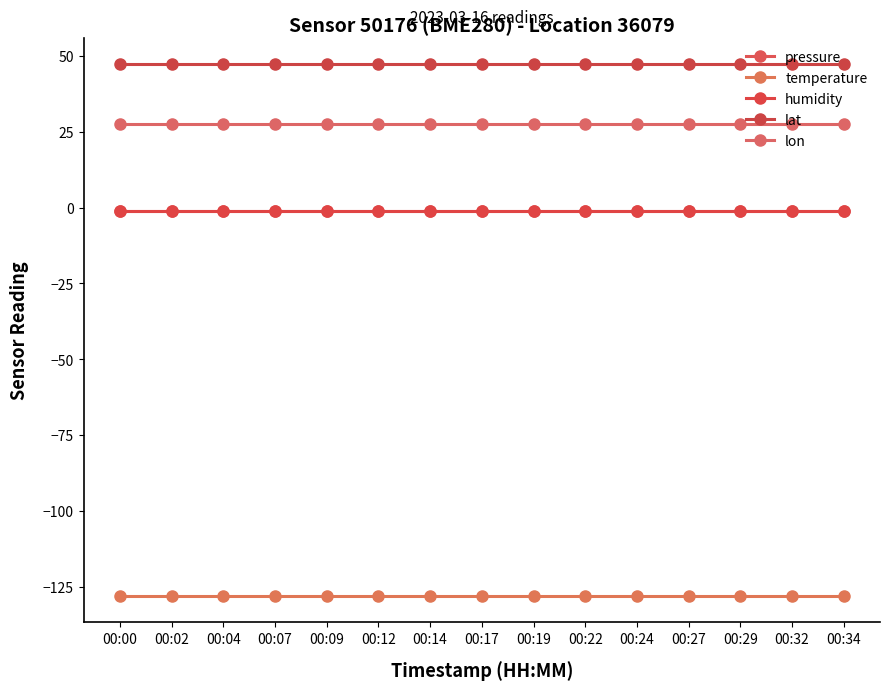

Which series has the largest range (max minus min)?

pressure